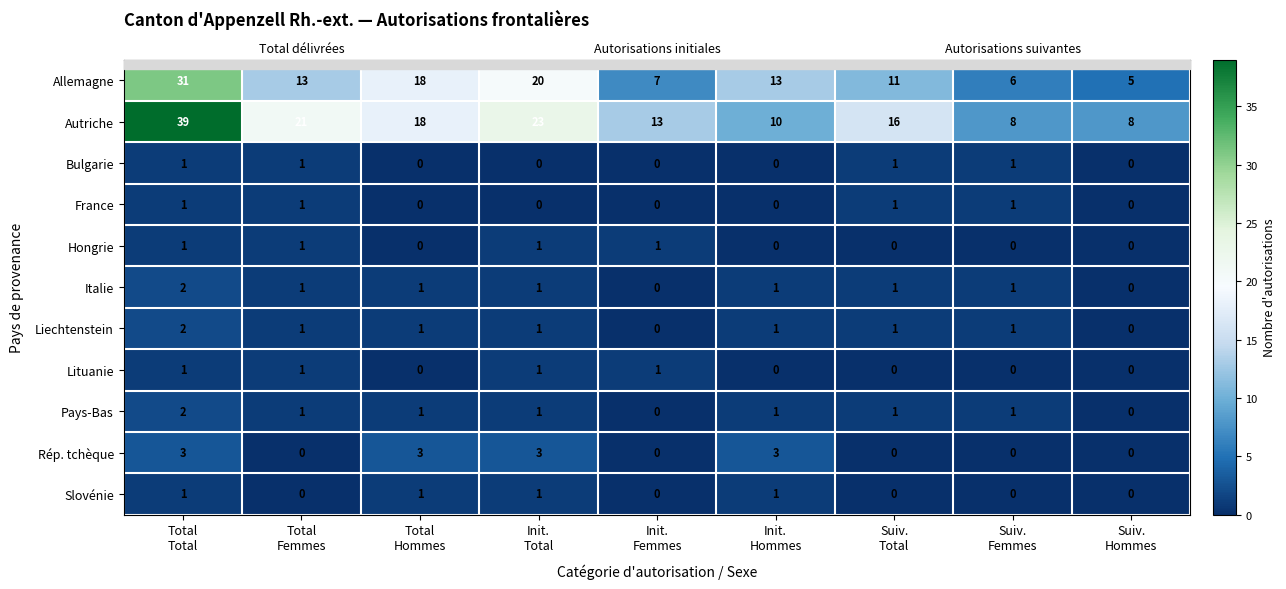

Which series has the widest spread of values?

Autriche